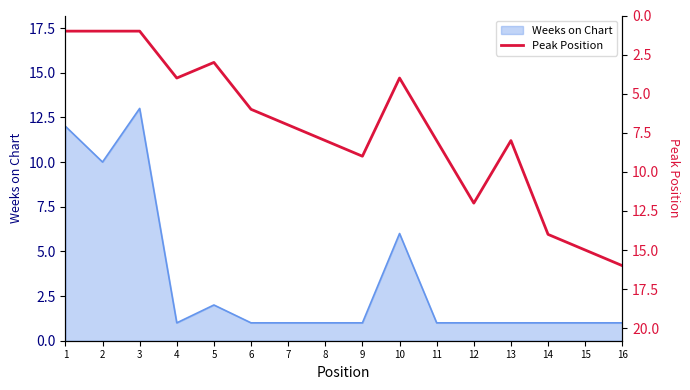

What is the approximate value at 7, to the nearest 5?

5